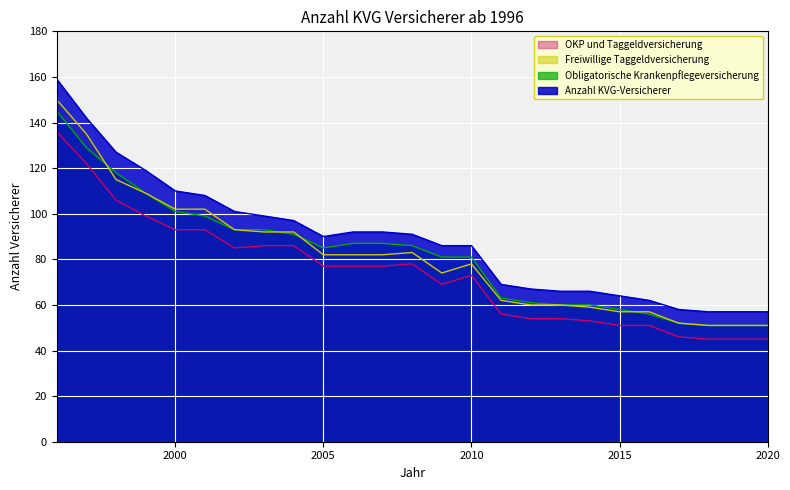

What is the difference between the maximum and second lowest values in the Obligatorische Krankenpflegeversicherung series?

94